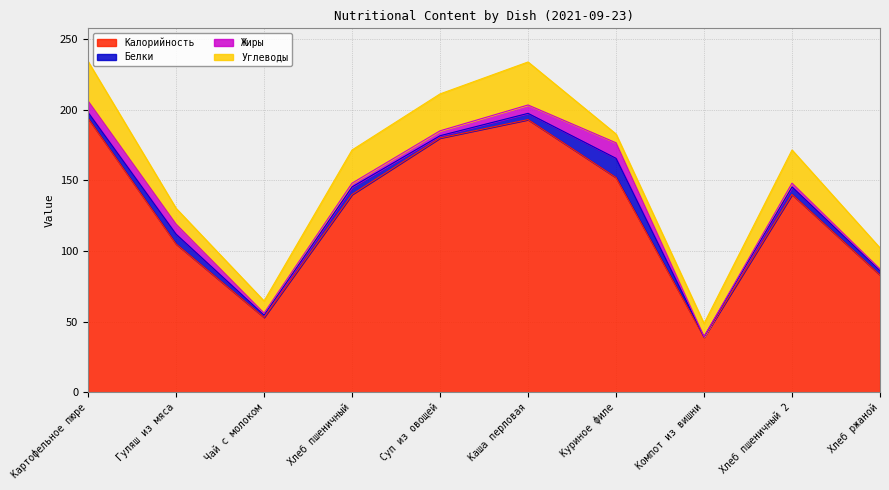

True or false: Белки and Жиры cross at least once.

True